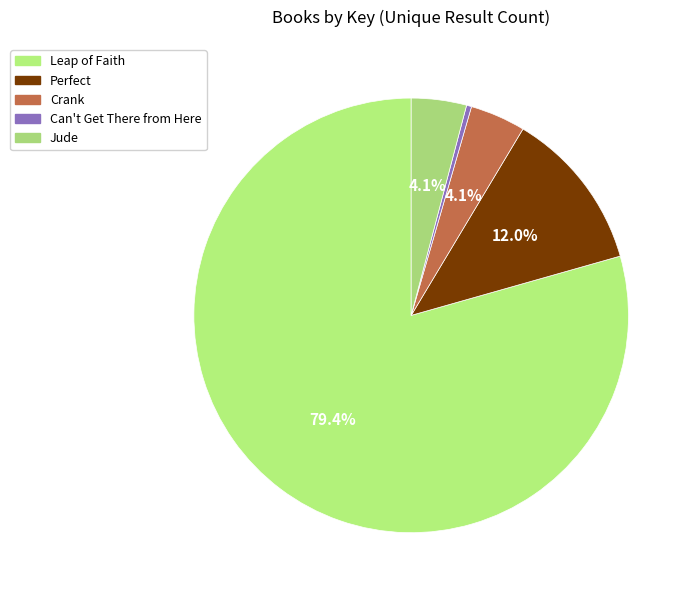

What is the largest slice in the pie chart?

Leap of Faith